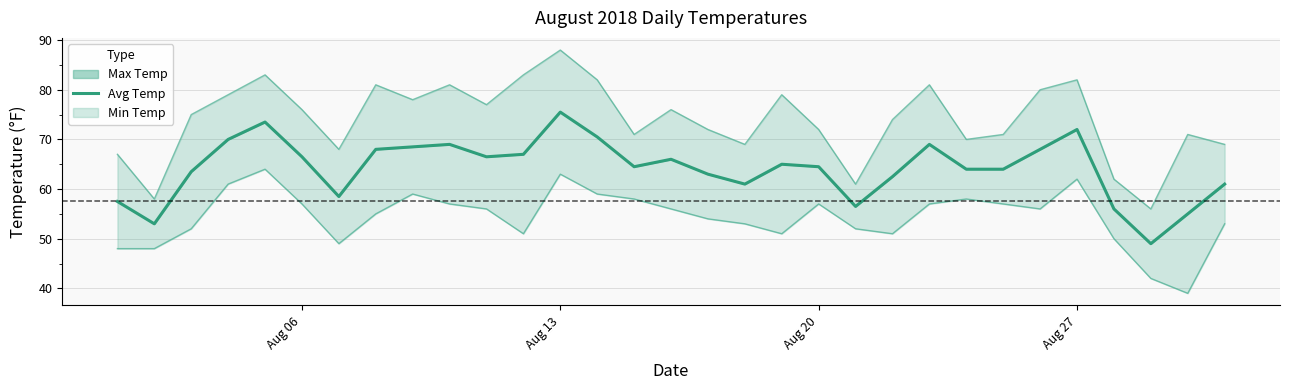

At which category does the chart reach its peak across all series?

Aug 13